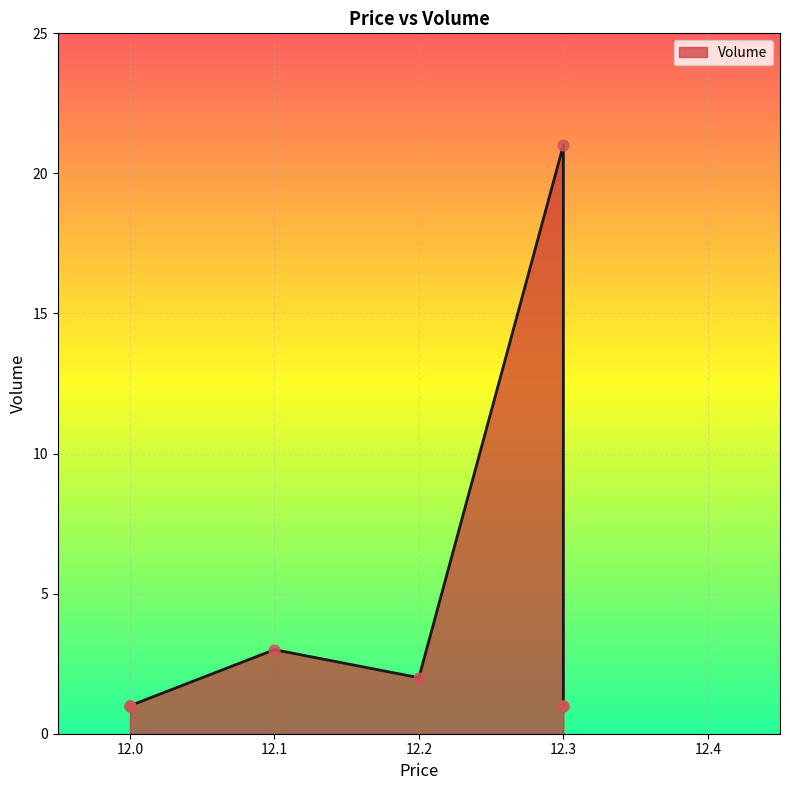

Approximately how many times larger is the value at 12.0 compared to 12.1?

0.3